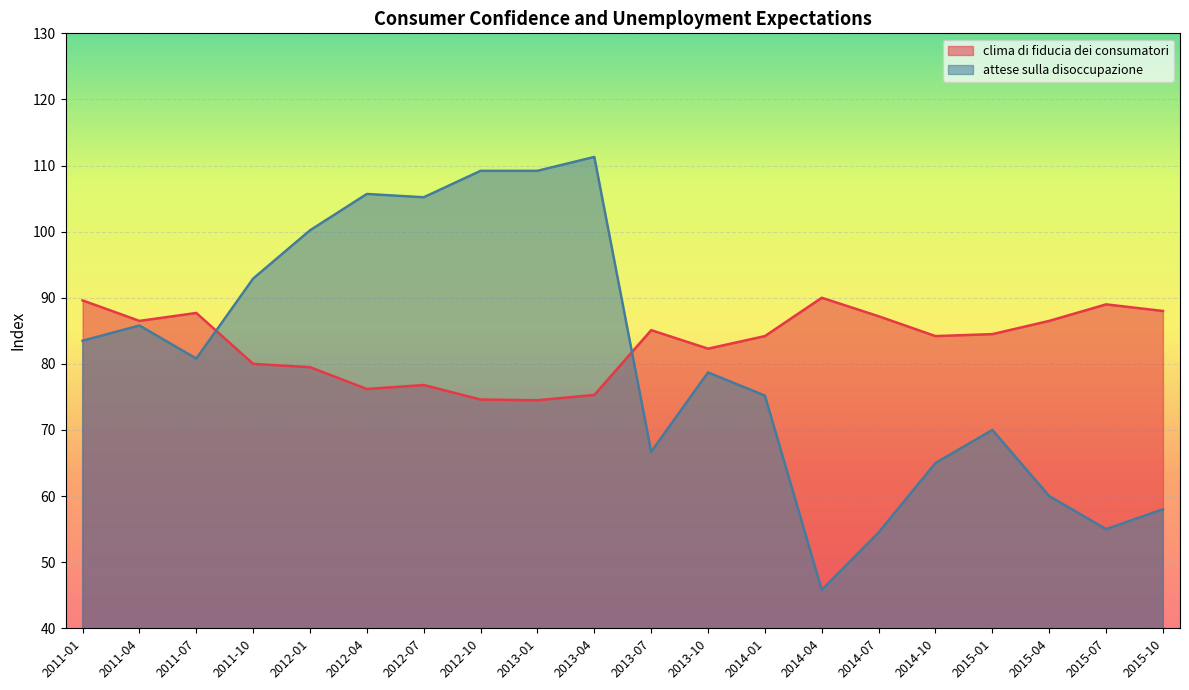

At which category does attese sulla disoccupazione reach its first local valley?

2011-07